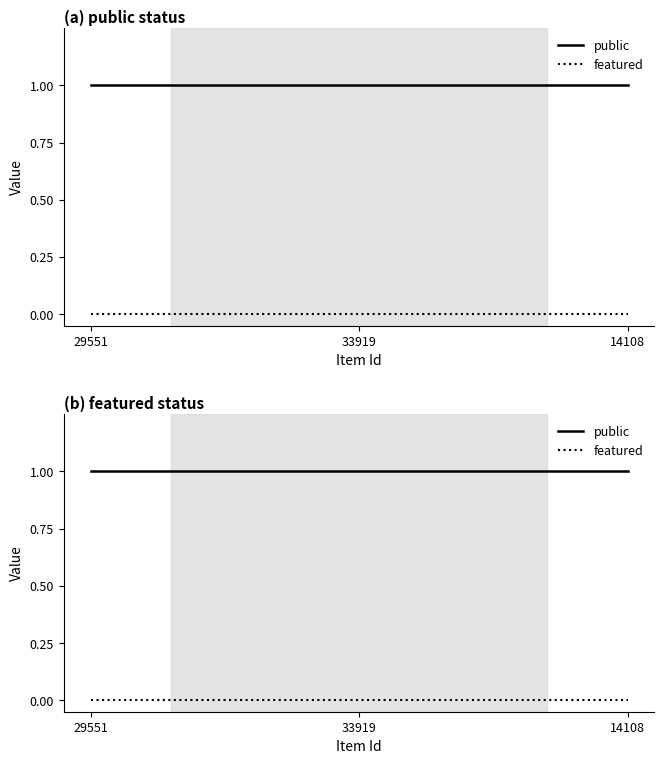

Reading left to right, list all the values displayed in this chart.

public: 29551=1	33919=1	14108=1
featured: 29551=0	33919=0	14108=0